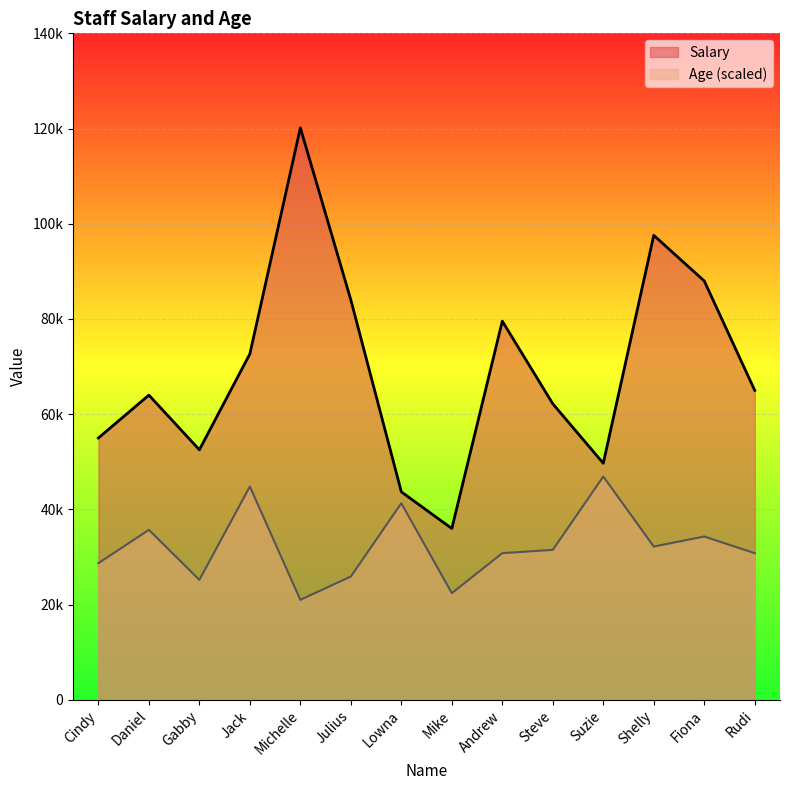

At which category is the sum across all series the highest?

Michelle